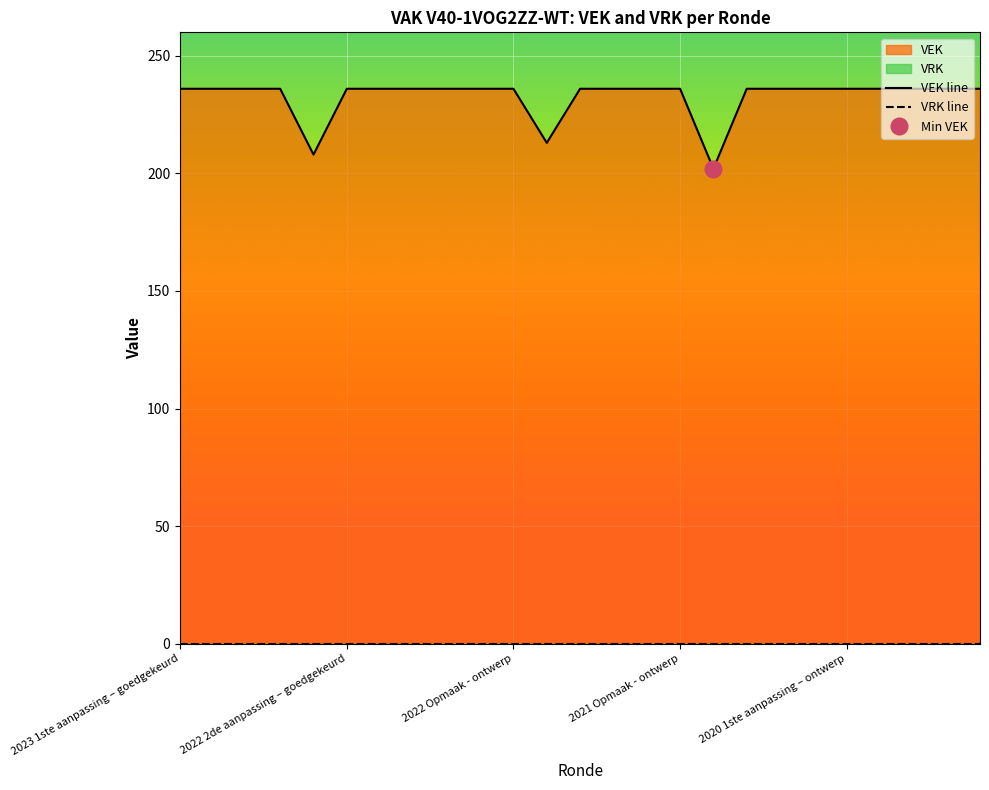

Count the number of categories in the chart.

25